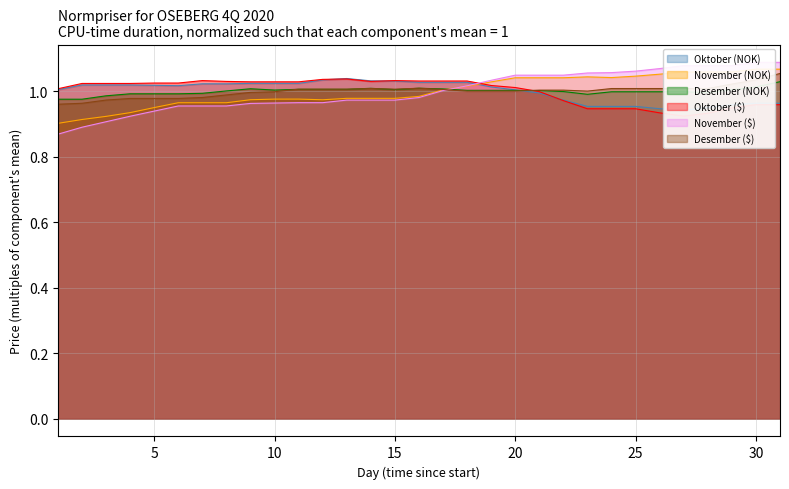

What is the sum of all Oktober ($) values?

31.0